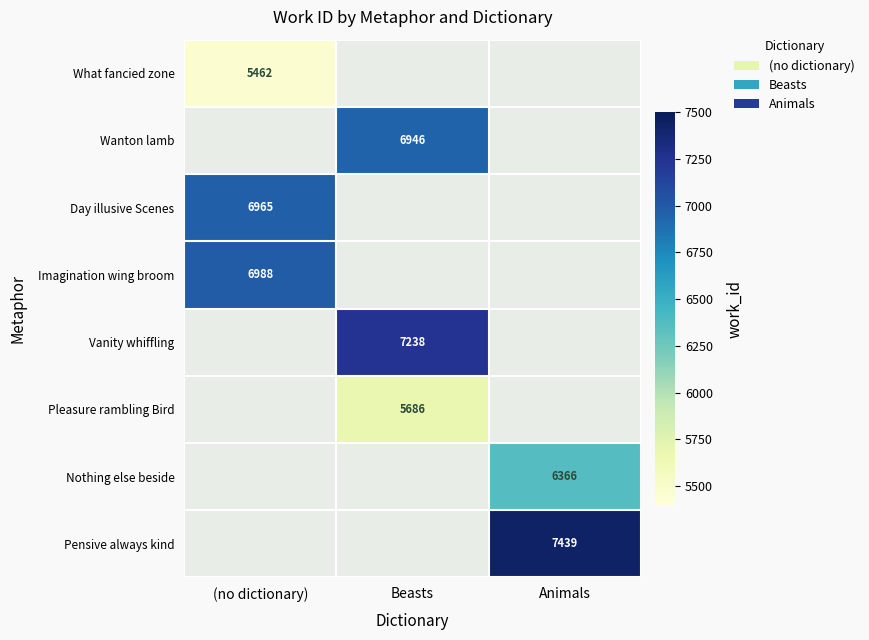

What is the maximum value shown in the chart?

7439.0